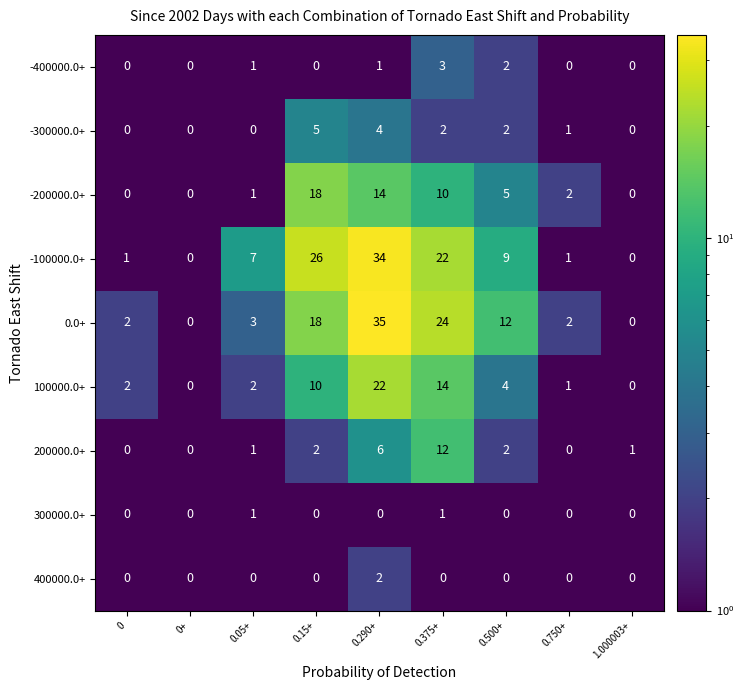

The value of 0.0+ at 0.290+ is 19. True or false?

False